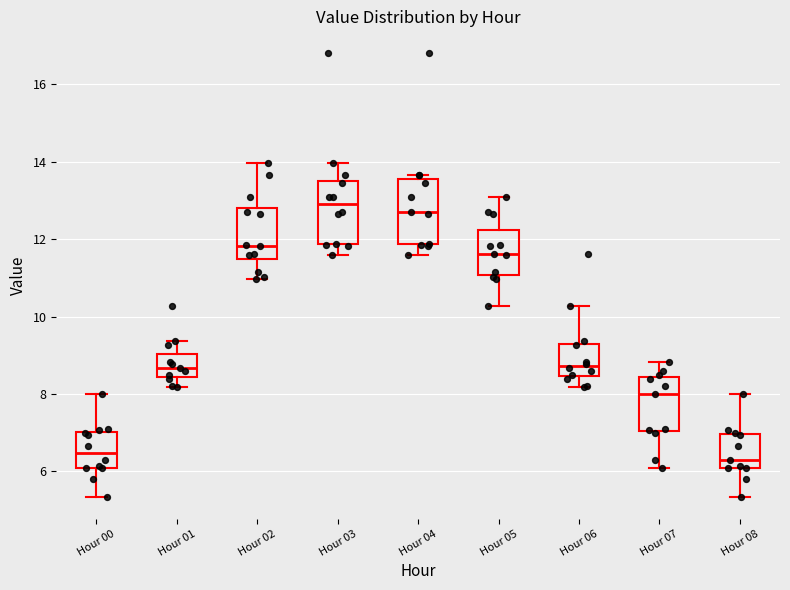

Reading left to right, read every box against the y-axis: the position of its median line, the range the box covers, and the ends of its whiskers. The values are not printed on the chart, so give them approximately, as read against the axis.

Hour 00: median 6.4, box 6.2 to 7.0, whiskers 5.4 to 8.0
Hour 01: median 8.6, box 8.4 to 9.0, whiskers 8.2 to 9.4
Hour 02: median 11.8, box 11.4 to 12.8, whiskers 11.0 to 14.0
Hour 03: median 13.0, box 11.8 to 13.6, whiskers 11.6 to 14.0
Hour 04: median 12.8, box 11.8 to 13.6, whiskers 11.6 to 13.6 (just above the box's upper edge)
Hour 05: median 11.6, box 11.0 to 12.2, whiskers 10.2 to 13.2
Hour 06: median 8.8, box 8.4 to 9.2, whiskers 8.2 to 10.2
Hour 07: median 8.0, box 7.0 to 8.4, whiskers 6.2 to 8.8
Hour 08: median 6.4, box 6.2 to 7.0, whiskers 5.4 to 8.0